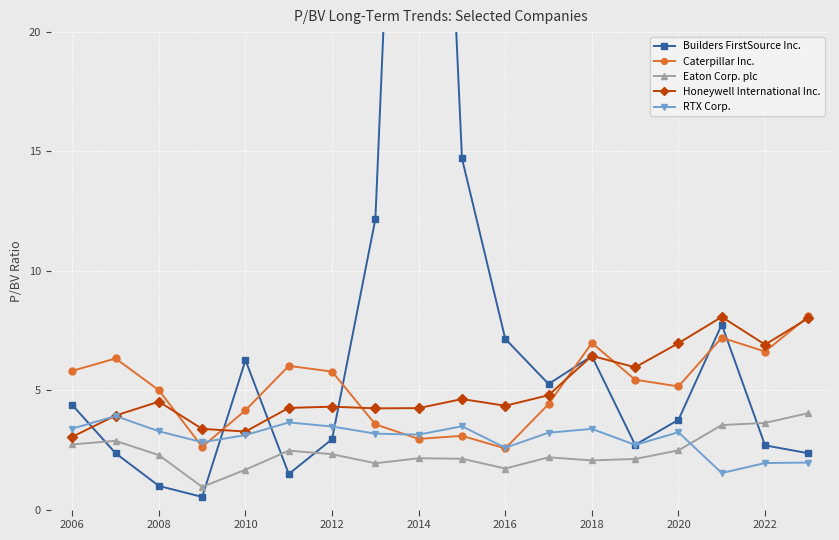

Is the value of RTX Corp. at 2018 greater than the value of Honeywell International Inc. at 2022?

No